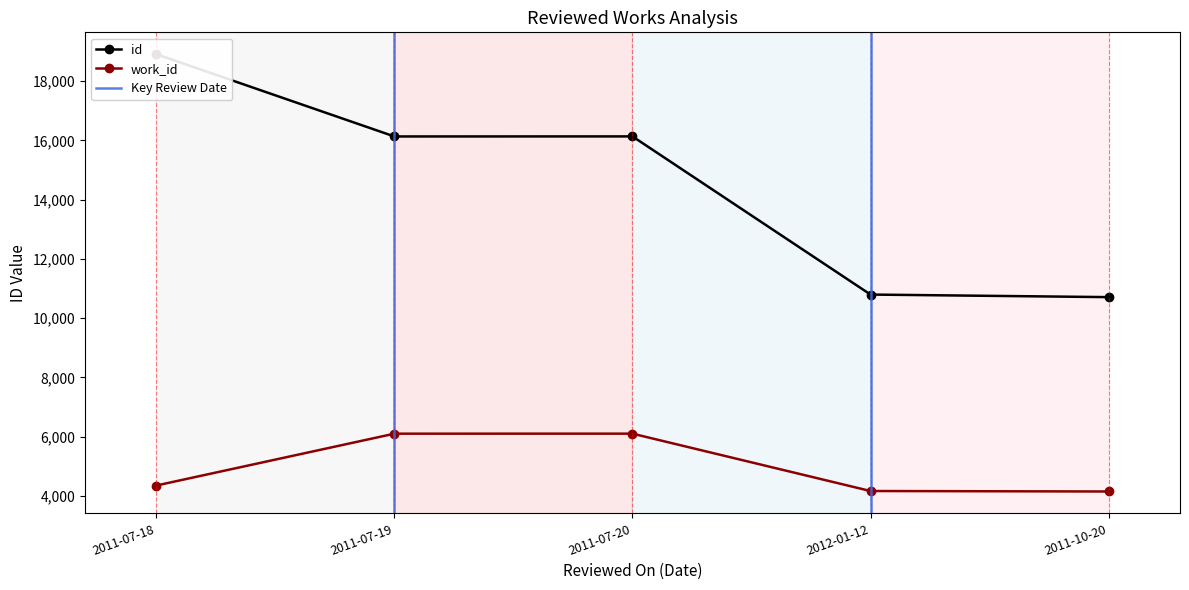

How many series are shown in this chart?

2